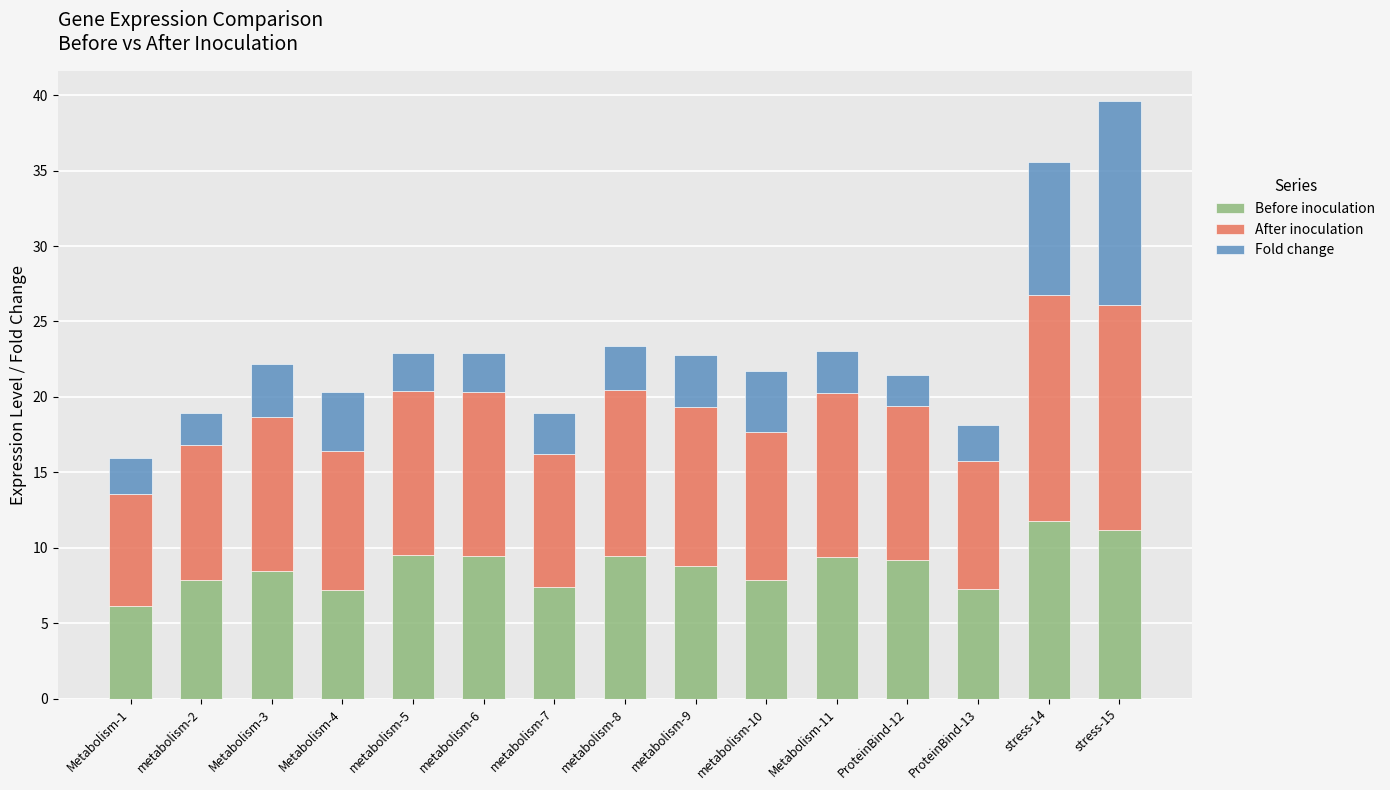

What is the total value across all series at Metabolism-11?

23.0